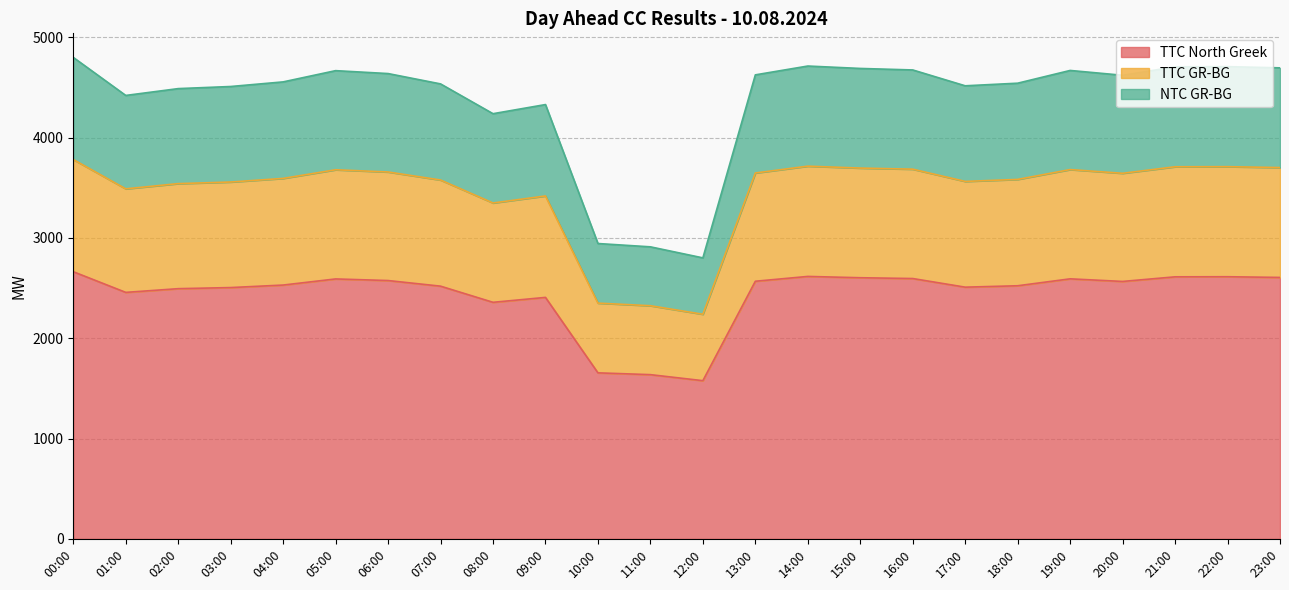

In NTC GR-BG, how many points are lower than both neighbors (excluding endpoints)?

5